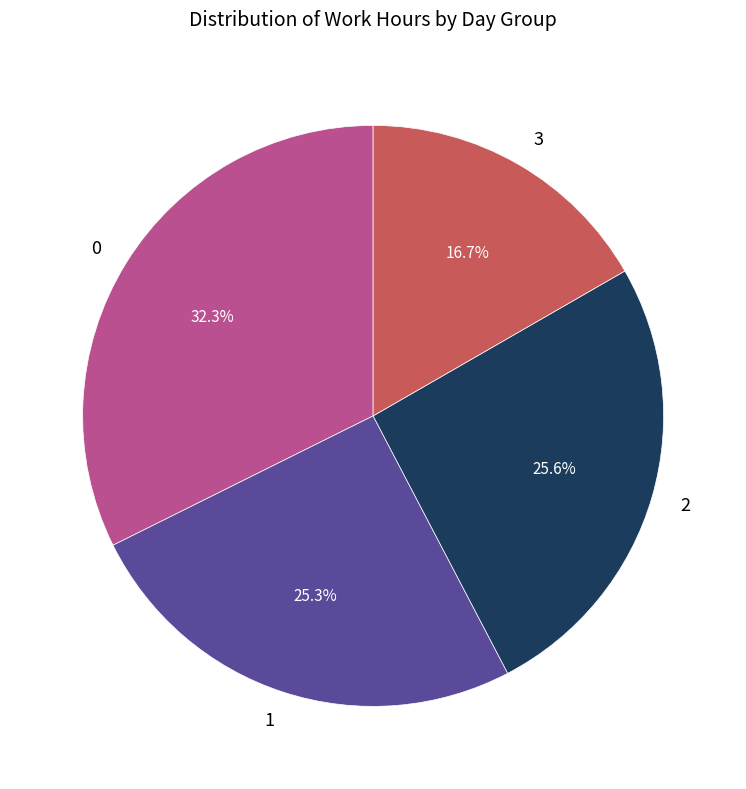

Approximately how many times larger is the value at 3 compared to 1?

0.7